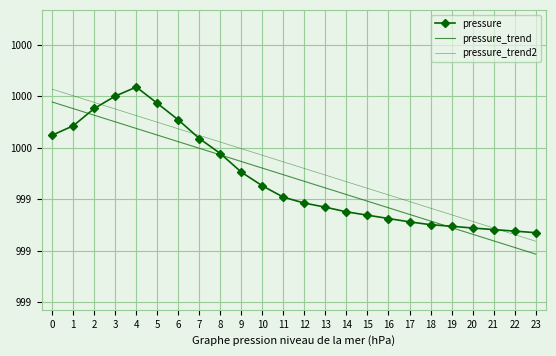

How many lines are shown in the chart?

3